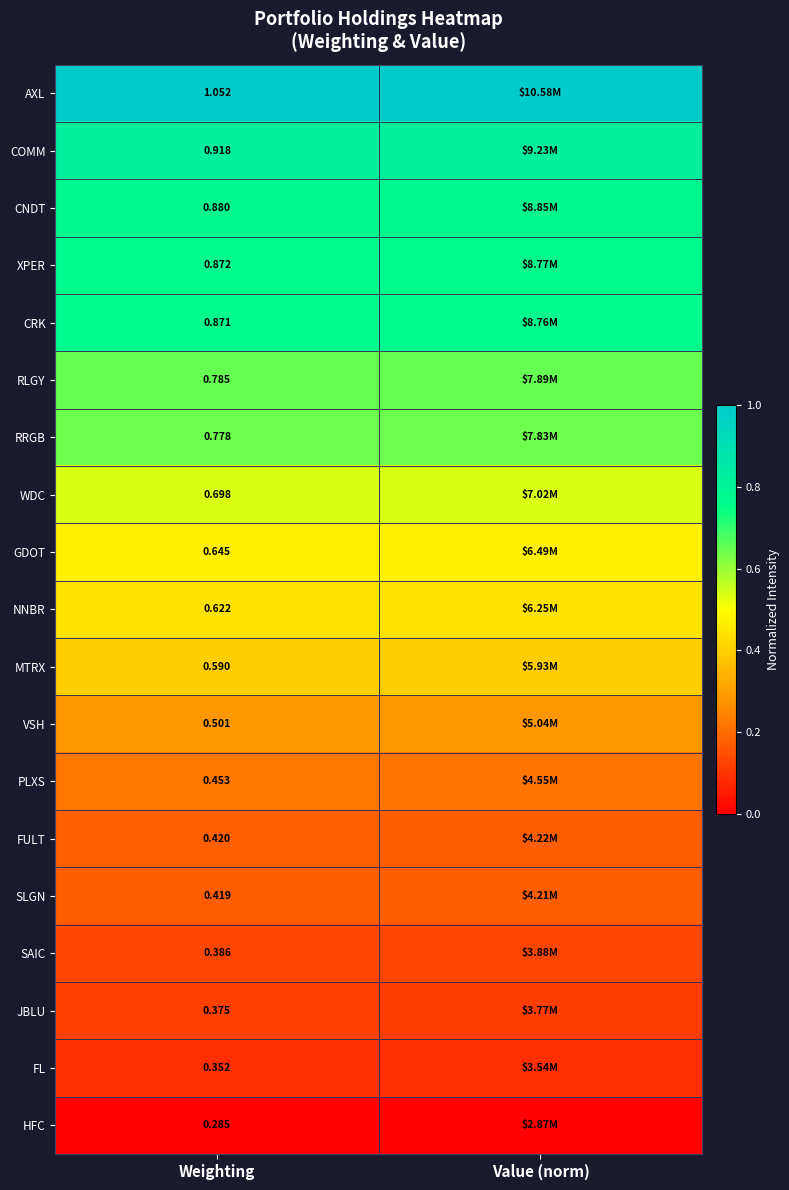

Is the value of RLGY at Weighting greater than the value of FULT at Weighting?

Yes